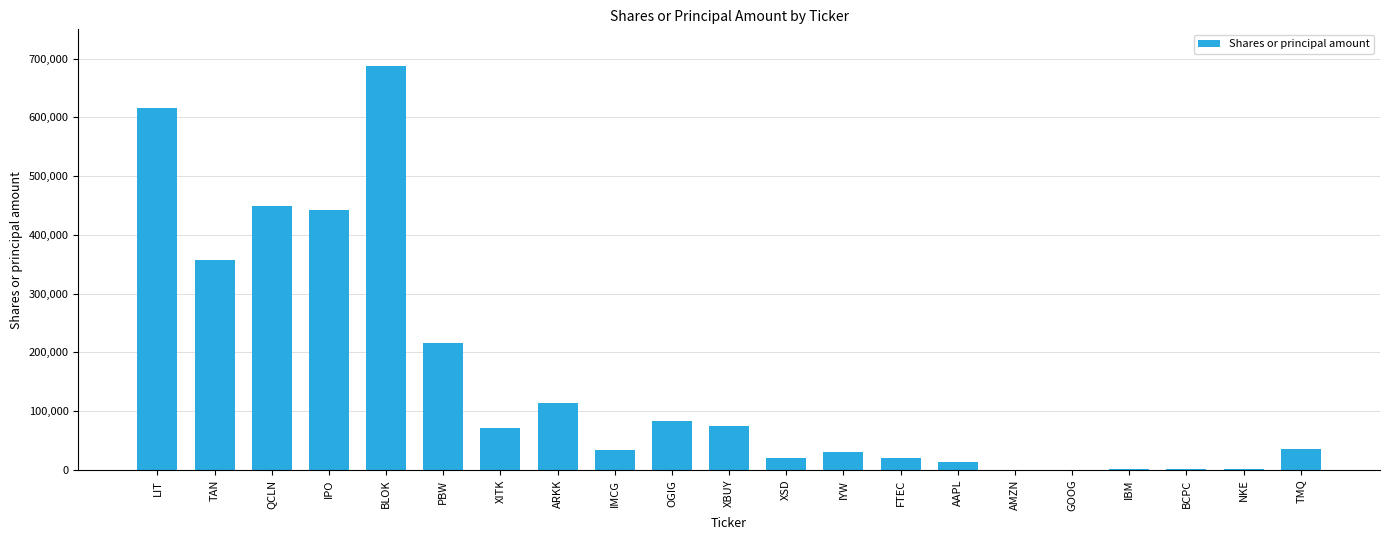

What is the sum of all values?

3273457